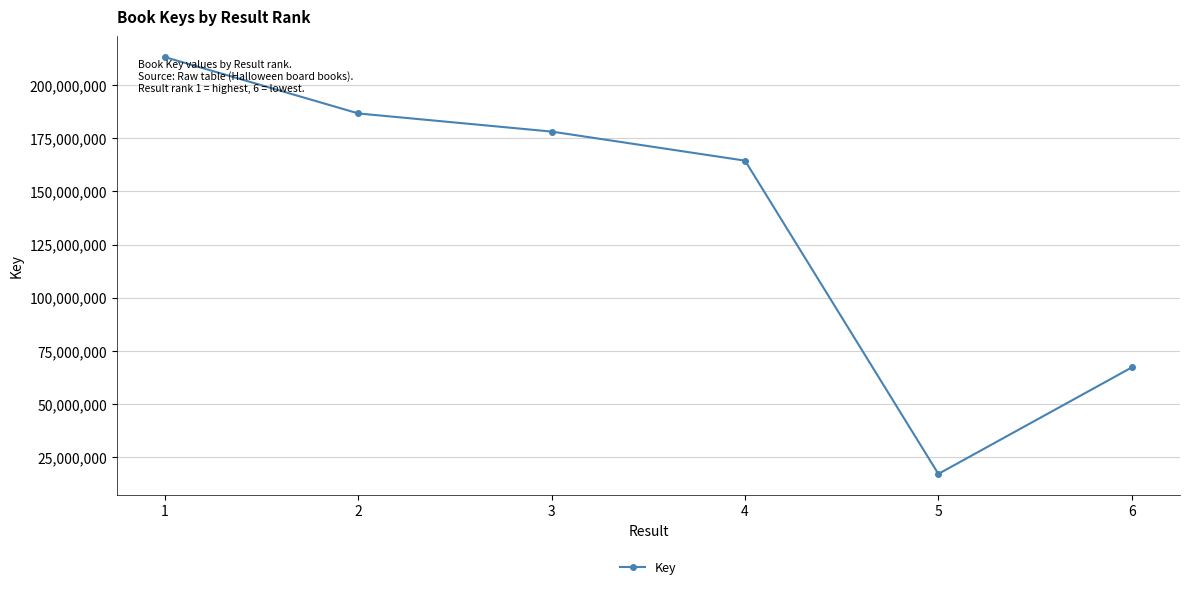

Which category has the highest value across all series?

1